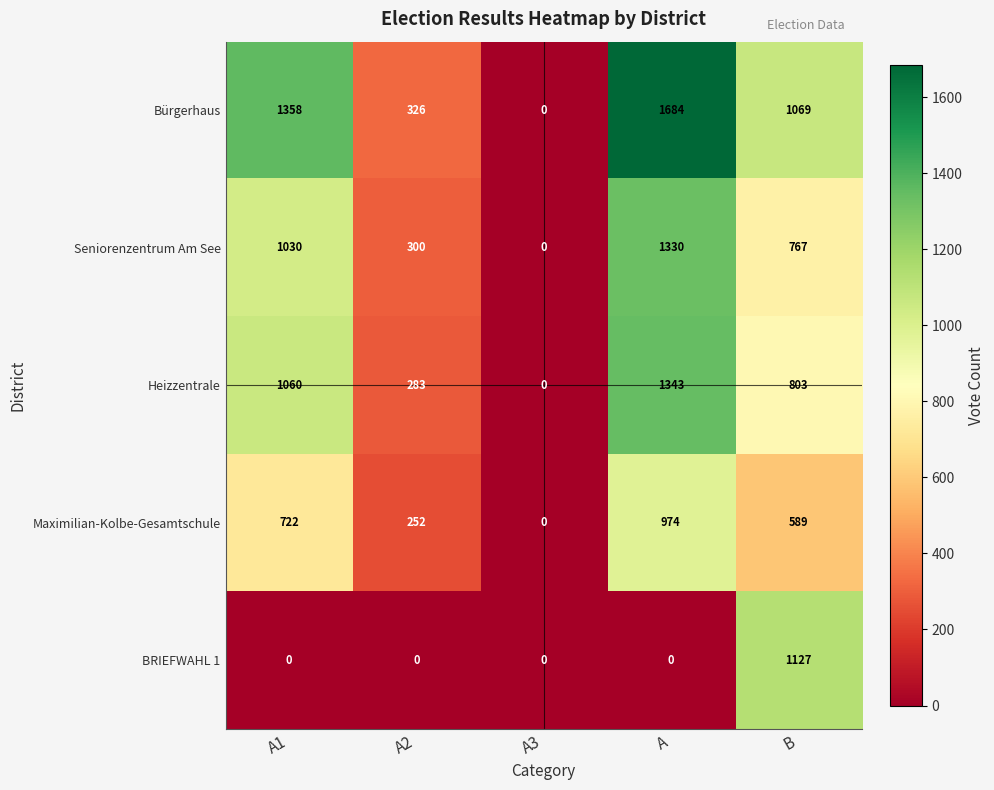

The value of Seniorenzentrum Am See at A2 is 300. True or false?

True